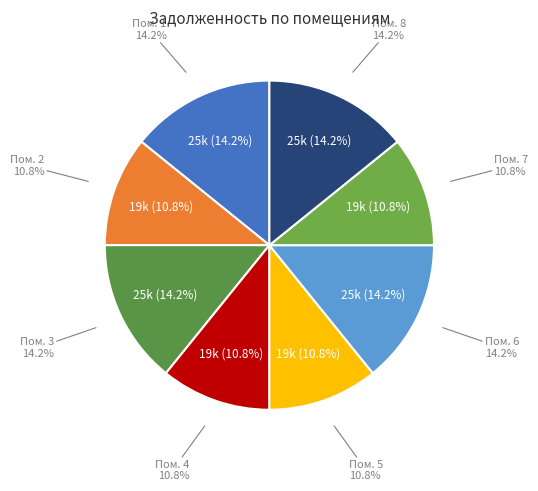

To the nearest percent, what portion does 6 represent?

14%